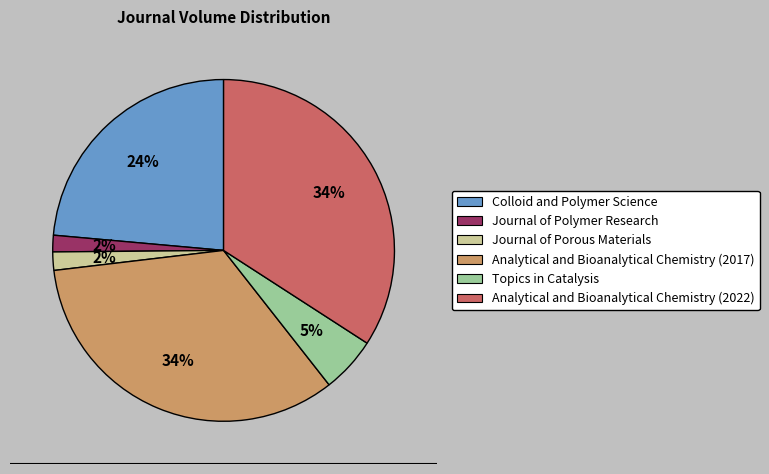

The Analytical and Bioanalytical Chemistry (2022) slice represents 34% of the pie. True or false?

True